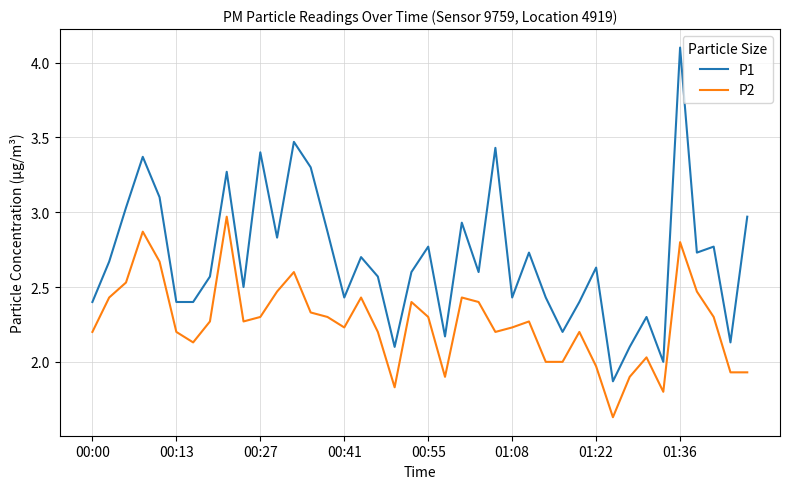

How many lines are shown in the chart?

2